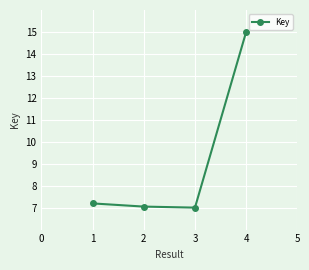

What is the sum of the values at 3 and 1?

14.2